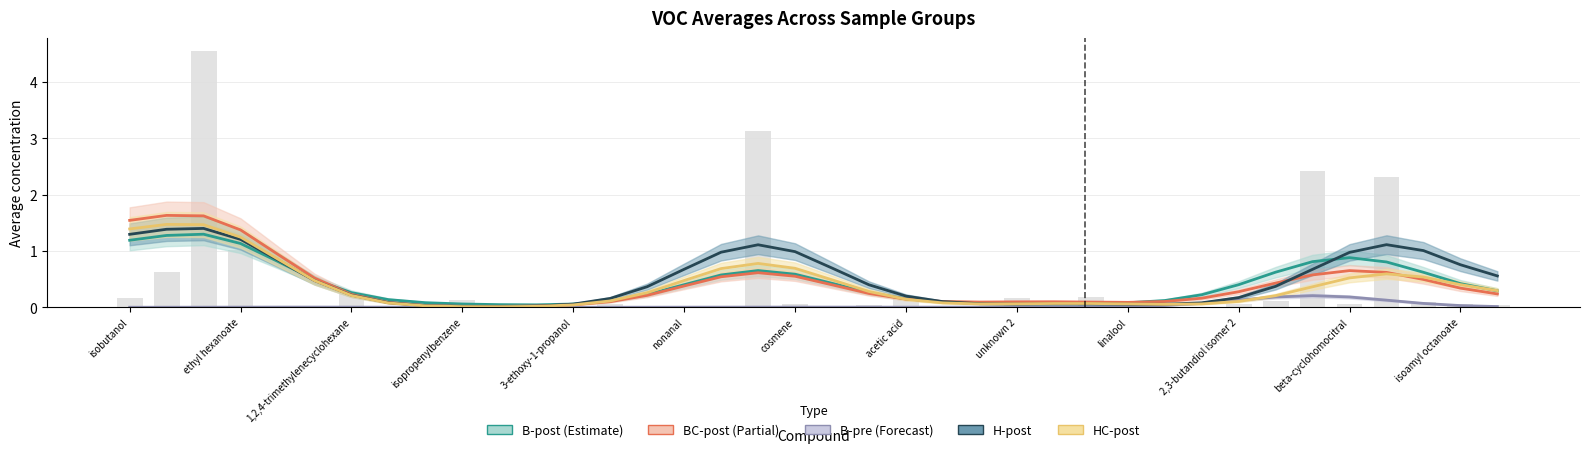

What are all the series names shown in the legend?

B-post, BC-post, B-pre, H-post, HC-post